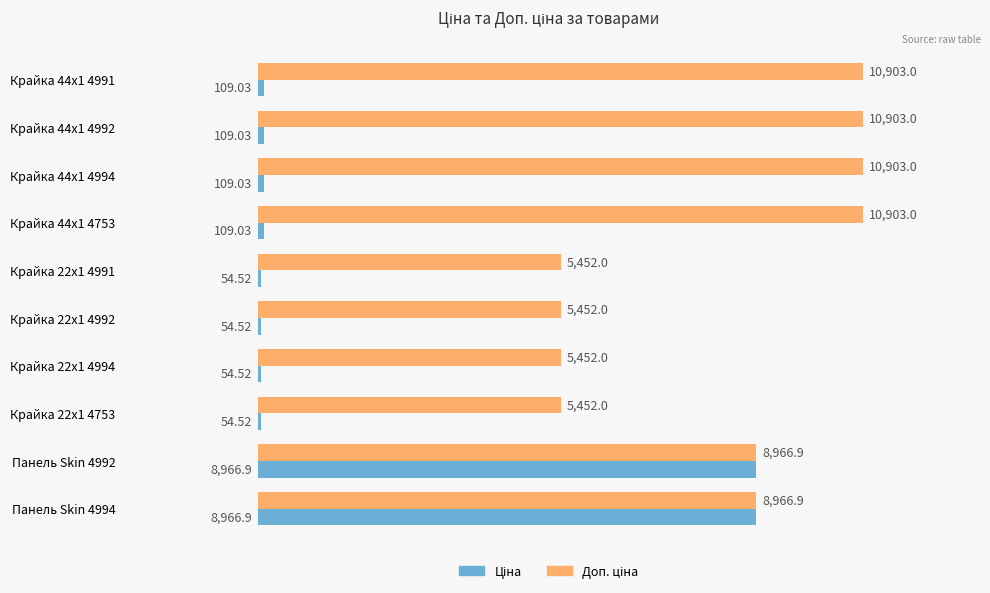

At how many categories does at least one series exceed 8328?

6